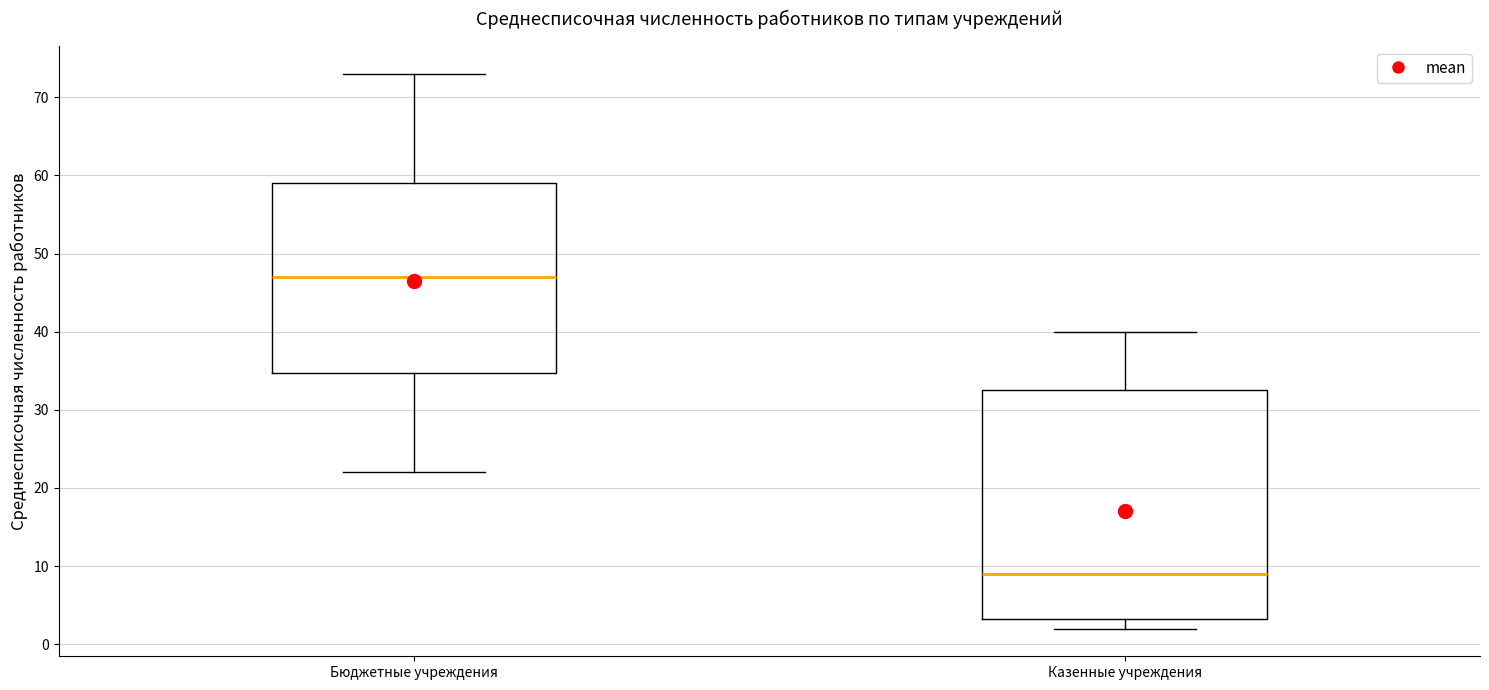

Reading left to right, transcribe this box plot: for each box, give where its median line is, the range the box spans, and where its two whiskers end, as read against the y-axis. The values are not printed on the chart, so give them approximately, as read against the axis.

Бюджетные учреждения: median 47, box 35 to 59, whiskers 22 to 73
Казенные учреждения: median 9, box 3 to 33, whiskers 2 to 40